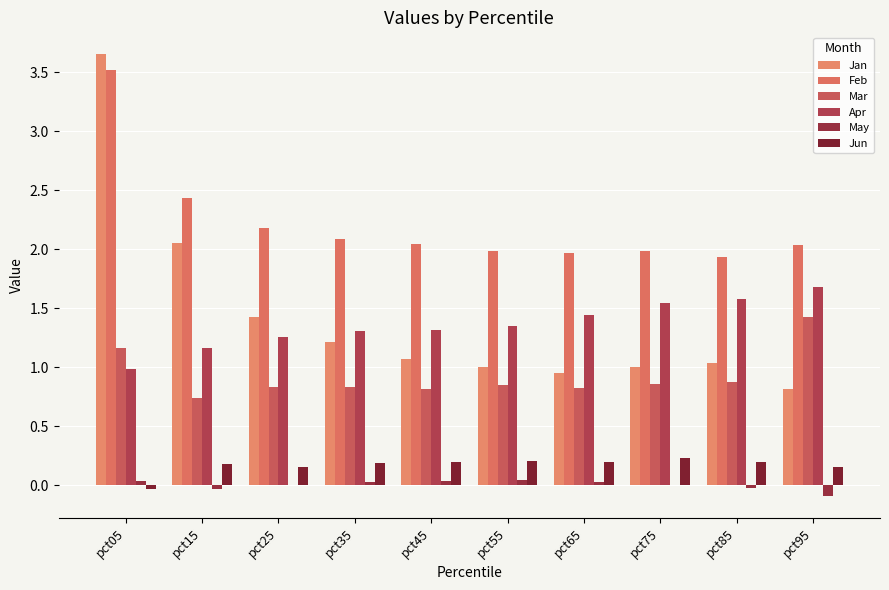

What is the average value of the Feb series?

2.2